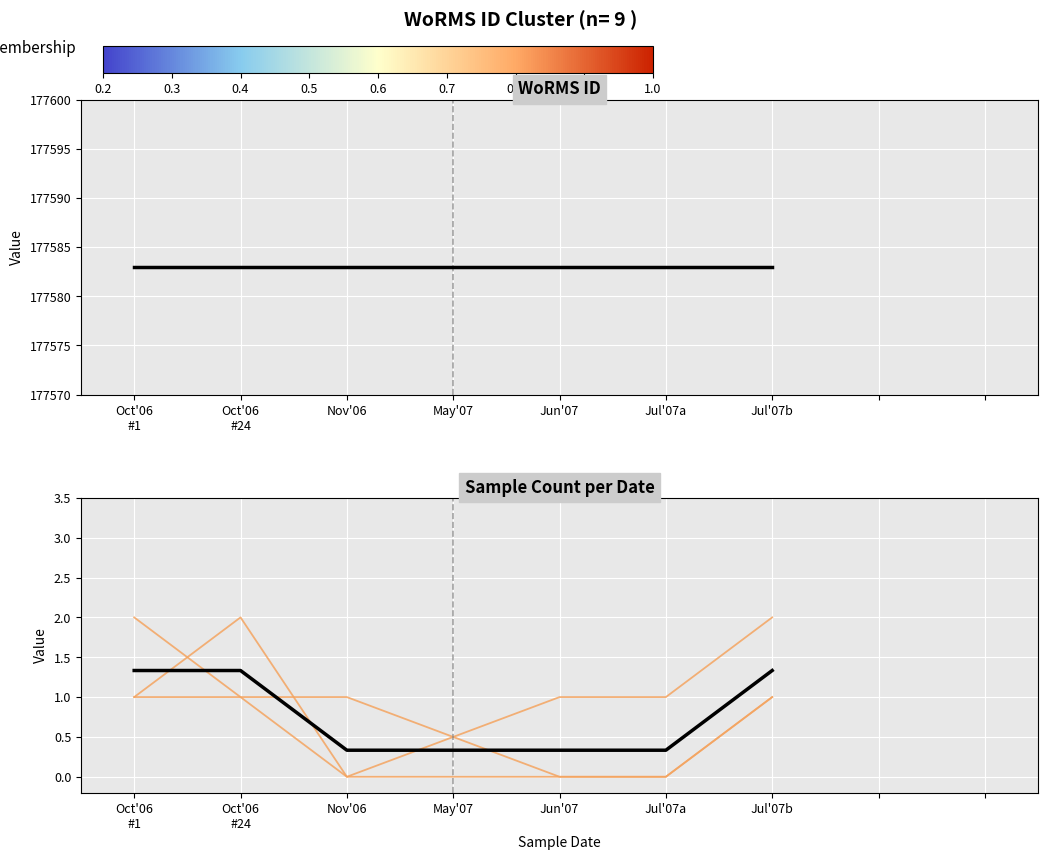

Count the Member 3 values in the range 0 to 1.

6